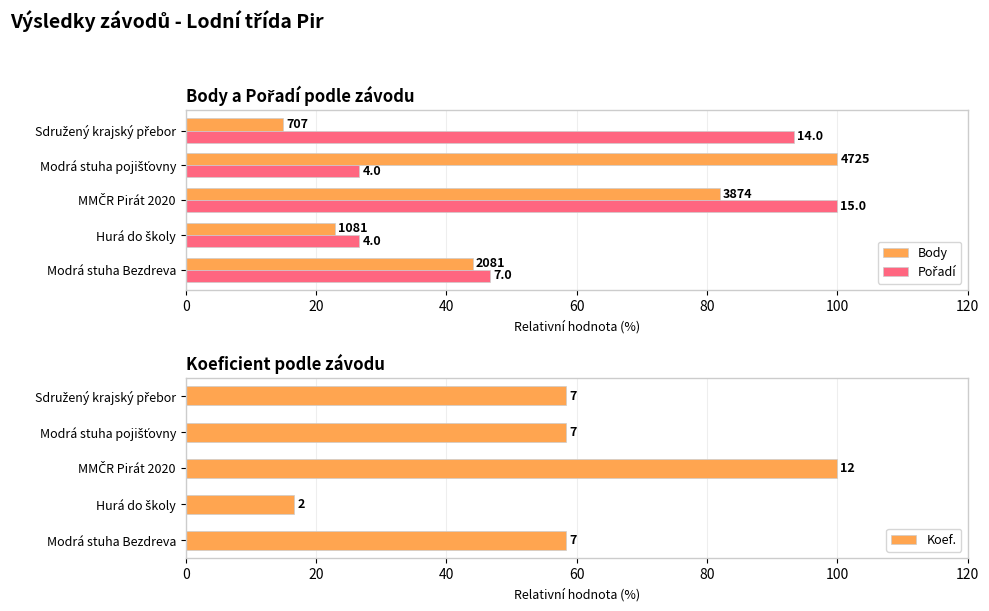

What is the total value across all series at Hurá do školy?

66.2